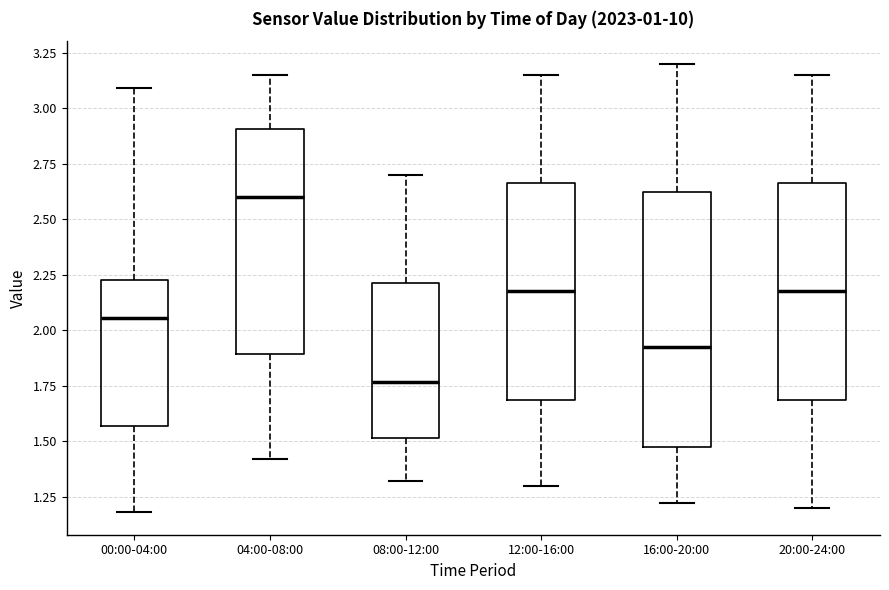

Which box's median line is the lowest?

08:00-12:00